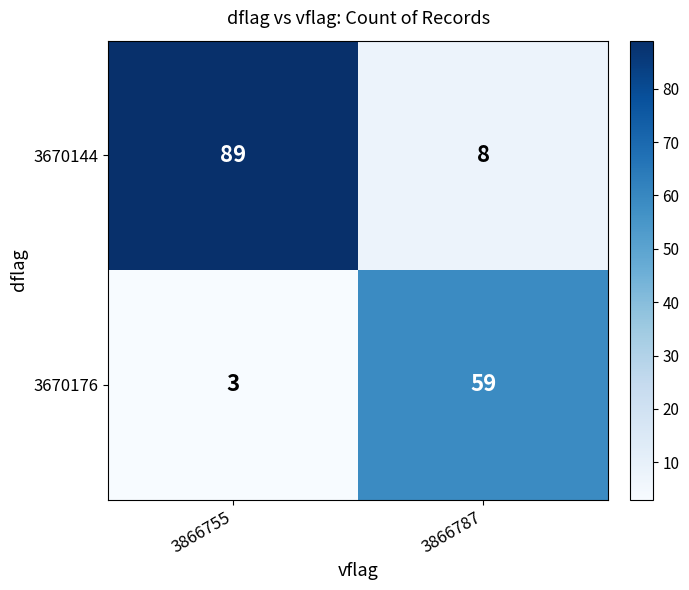

What value does the 3670176 series have at 3866787, to the nearest 5?

60